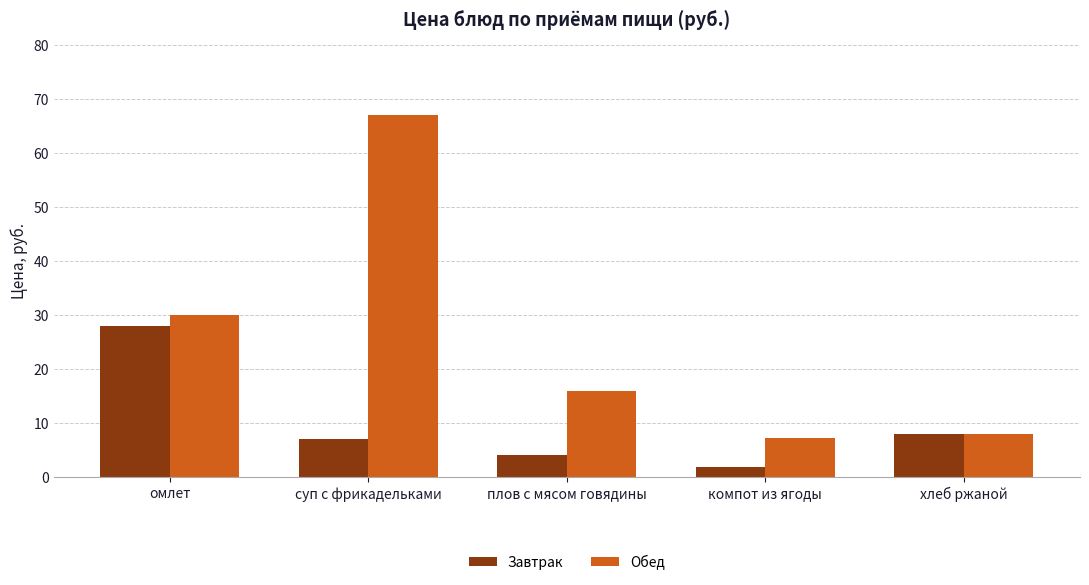

At how many categories does at least one series exceed 65?

1